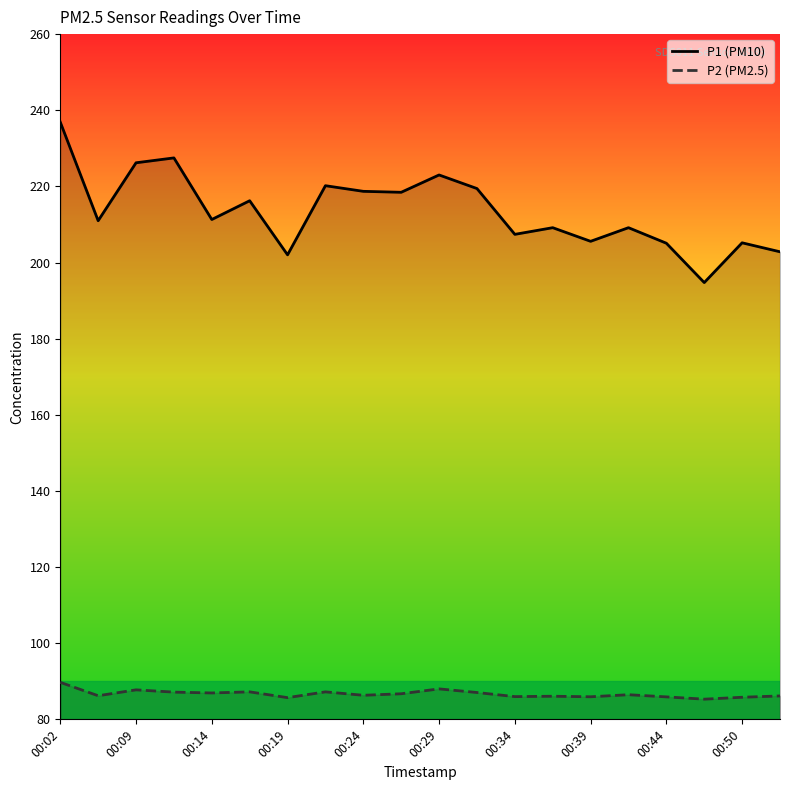

At which label is P2 (PM2.5) closest to 87?

11